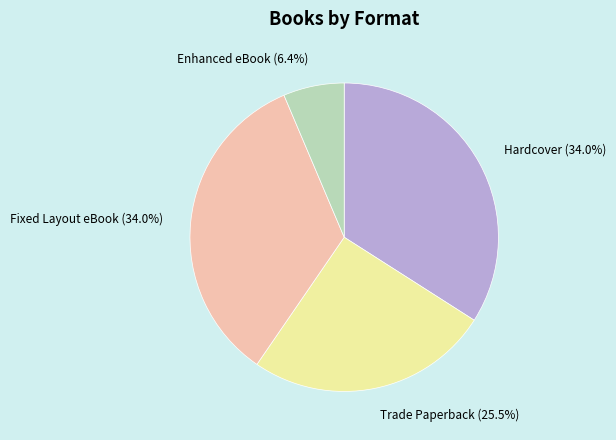

Is there a majority slice in this chart?

No